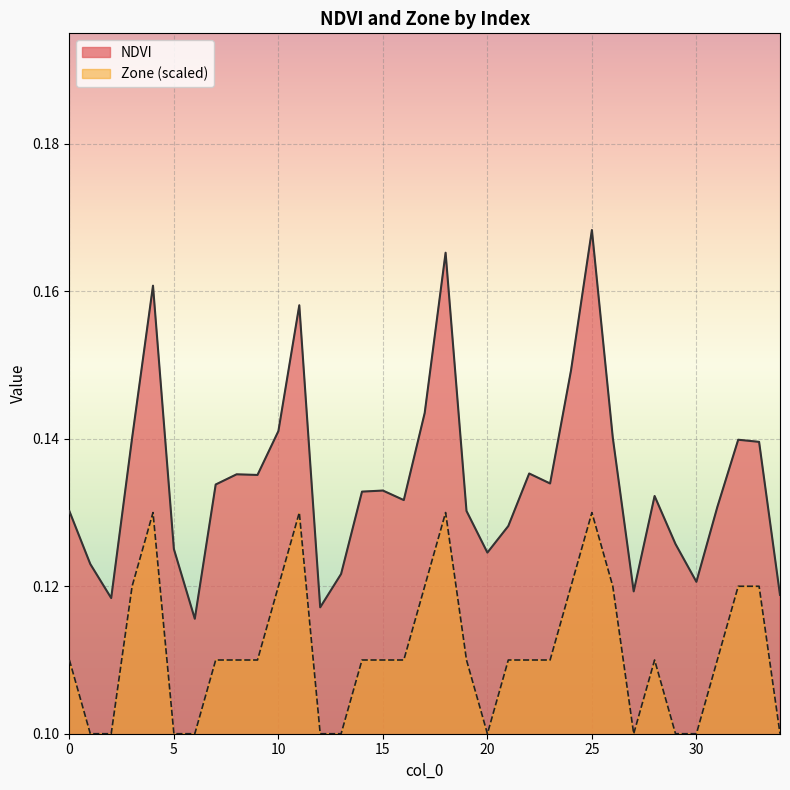

What is the average value of the Zone series?

0.1